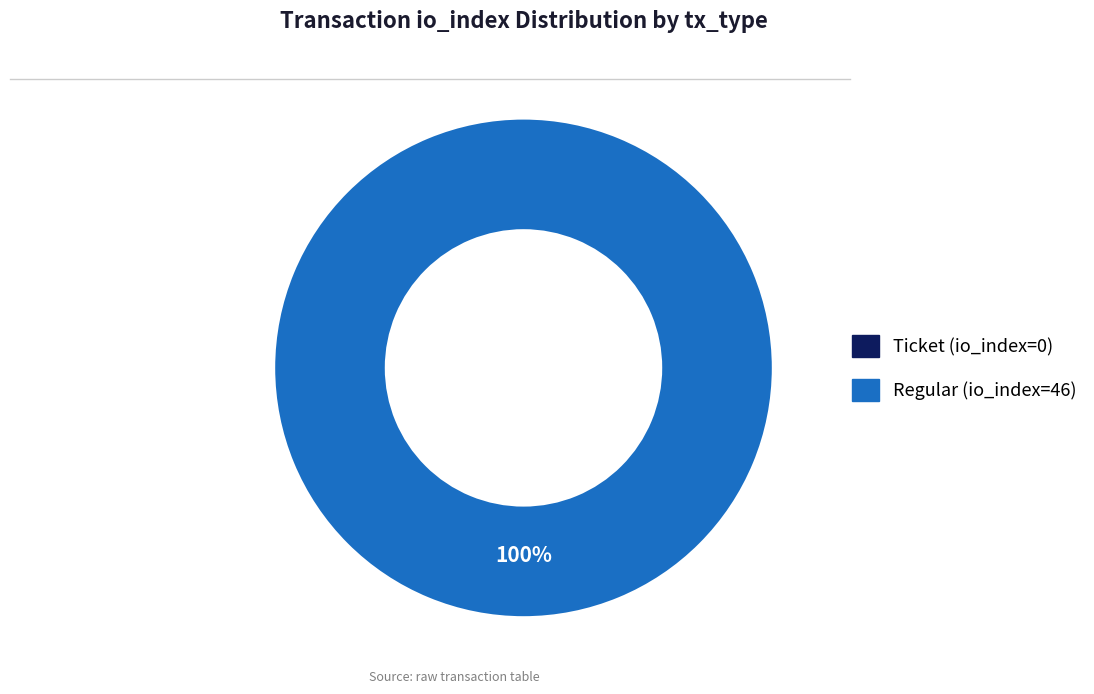

To the nearest percent, what is the combined percentage of Ticket (io_index=0) and Regular (io_index=46)?

100%